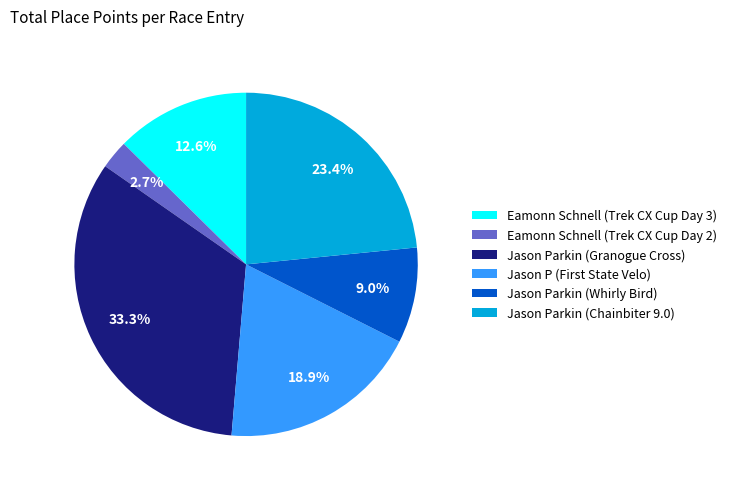

To the nearest percent, what is the difference between the Eamonn Schnell (Trek CX Cup Day 2) and Jason Parkin (Whirly Bird) slice percentages?

6%